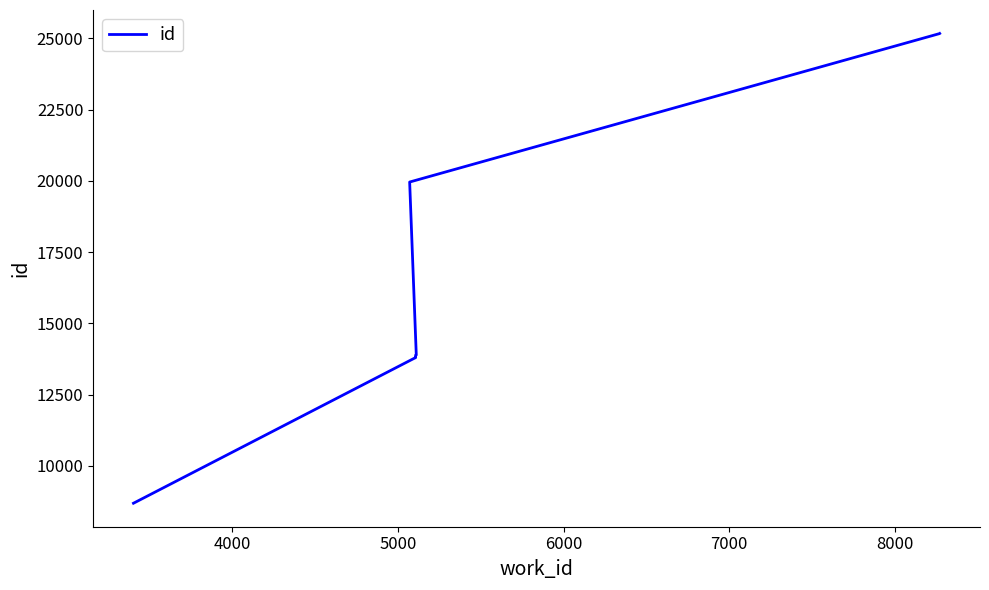

What is the difference between the maximum and minimum values?

16483